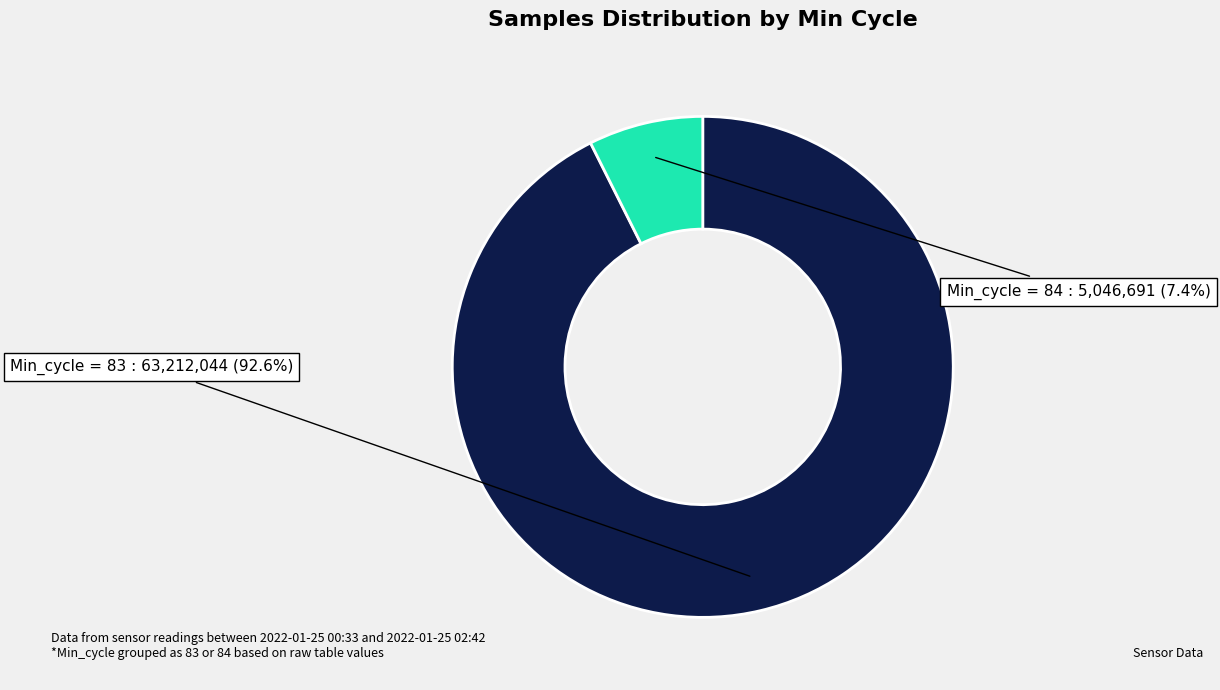

Does any single category account for the majority?

Yes